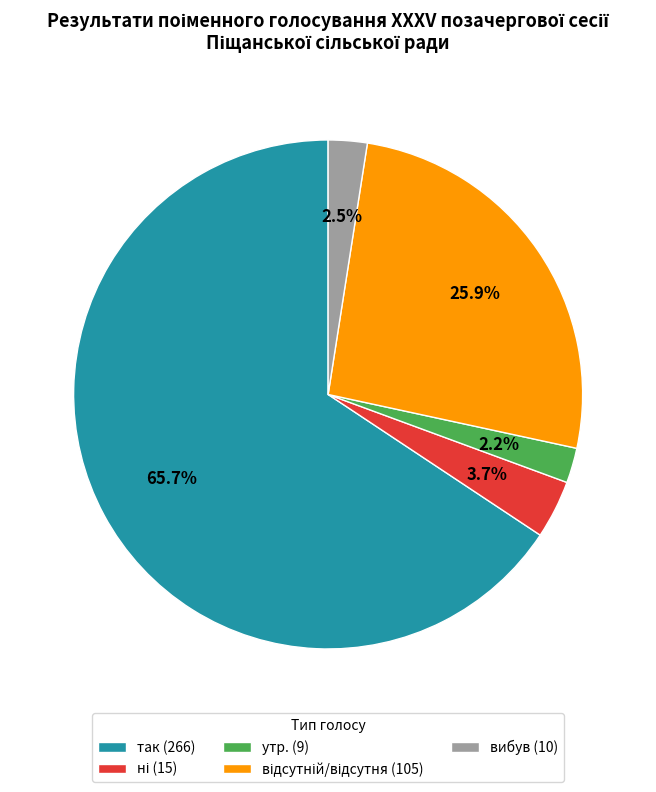

How much of the chart is everything except вибув (10)?

97.5%